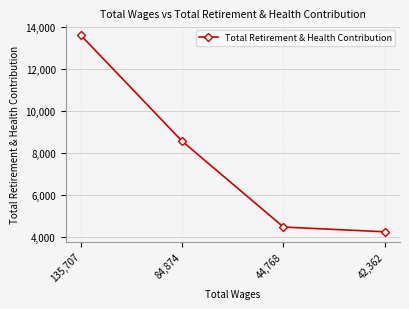

List the labels in order of value, largest first.

135,707, 84,874, 44,768, 42,362